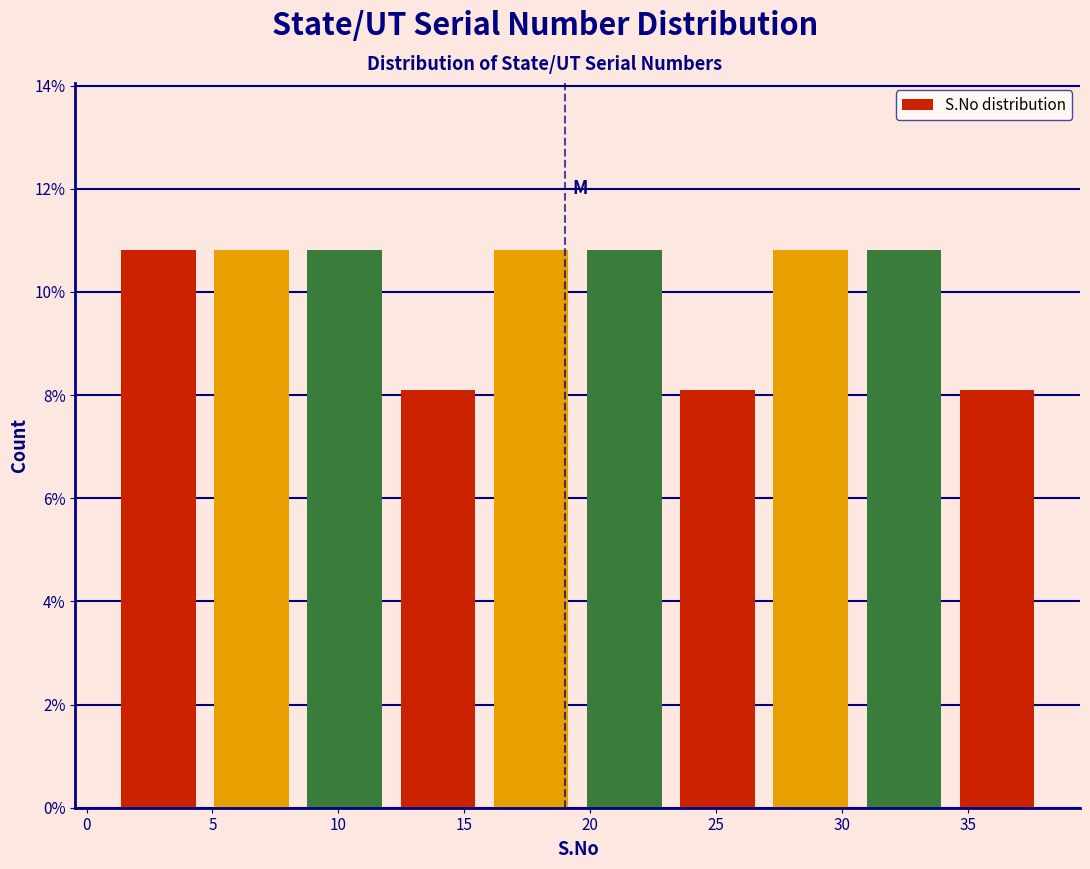

Reading left to right, list every bar in this chart as the range it spans on the x-axis followed by its height. Neither the bar edges nor the heights are printed on the chart, so give them approximately, as read against the axes.

1.0 to 4.7: 10.8
4.7 to 8.4: 10.8
8.4 to 12.1: 10.8
12.1 to 15.8: 8.2
15.8 to 19.5: 10.8
19.5 to 23.2: 10.8
23.2 to 26.9: 8.2
26.9 to 30.6: 10.8
30.6 to 34.3: 10.8
34.3 to 38.0: 8.2